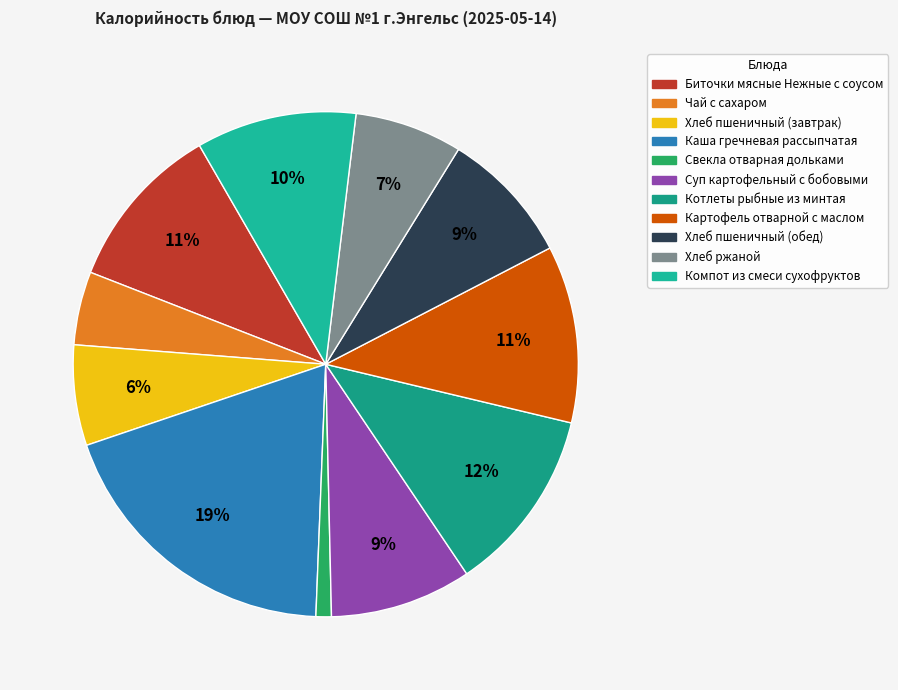

To the nearest percent, what is the average slice percentage?

9%